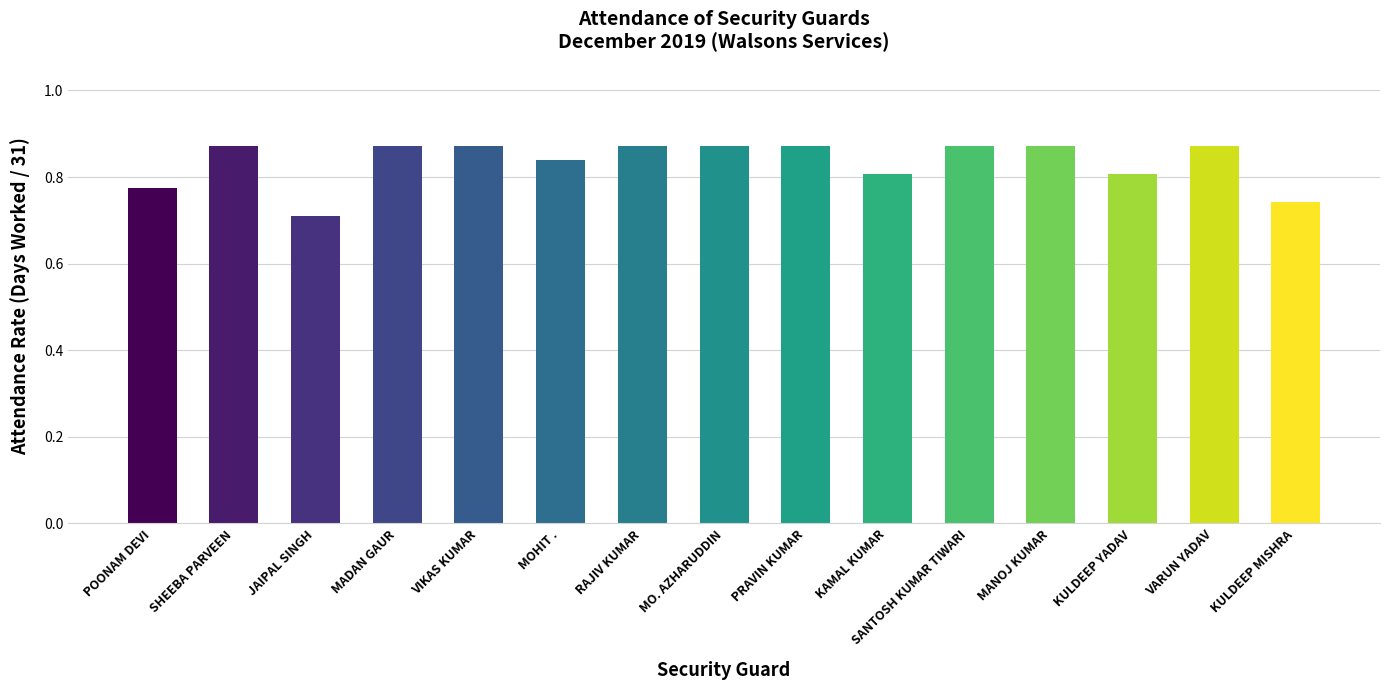

Does the chart contain any negative values?

No